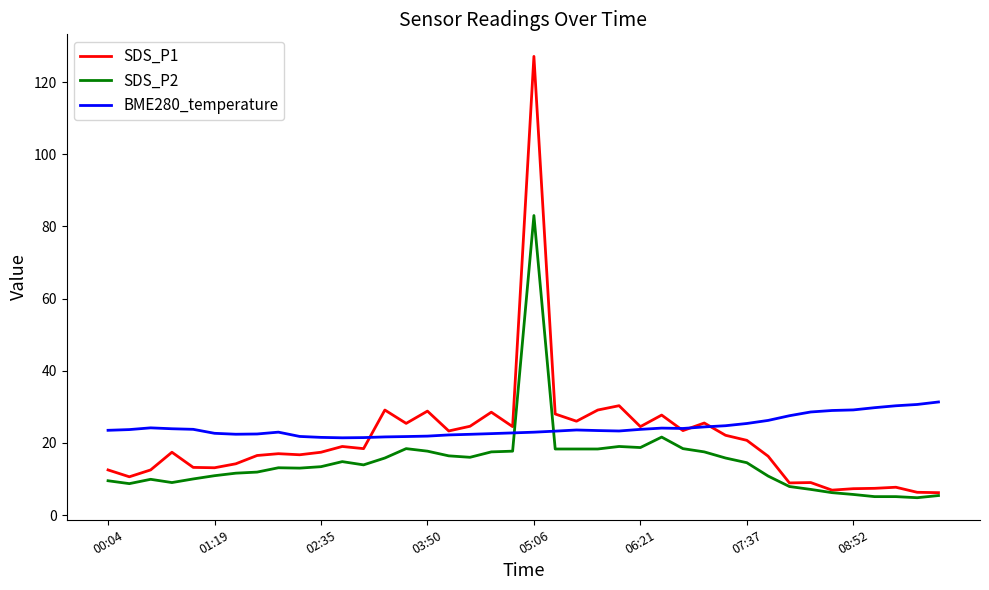

What is the lowest value of the BME280_temperature series?

21.4